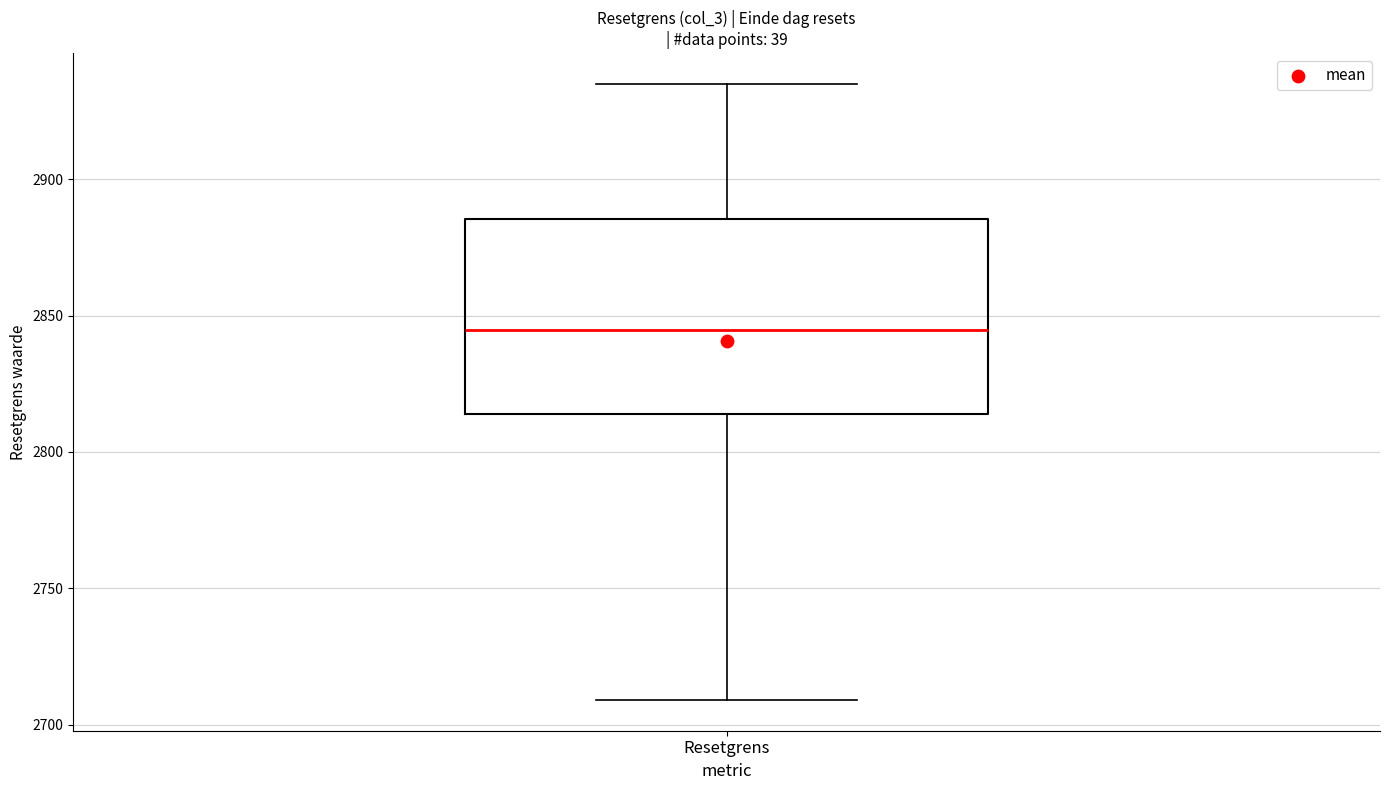

Transcribe this box plot: give where the median line is, the range the box spans, and where the two whiskers end, as read against the y-axis. The values are not printed on the chart, so give them approximately, as read against the axis.

median 2845, box 2815 to 2885, whiskers 2710 to 2935